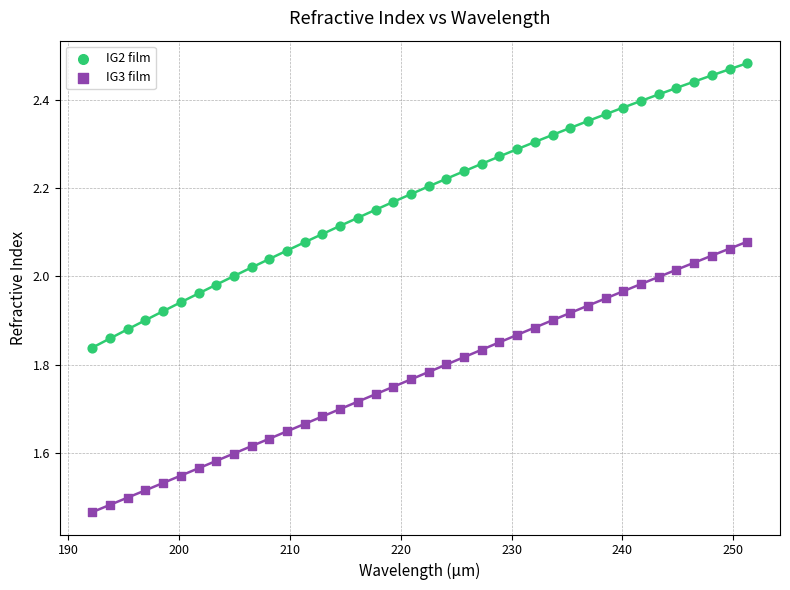

Across all data points, what is the range of X values (max minus min)?

59.1